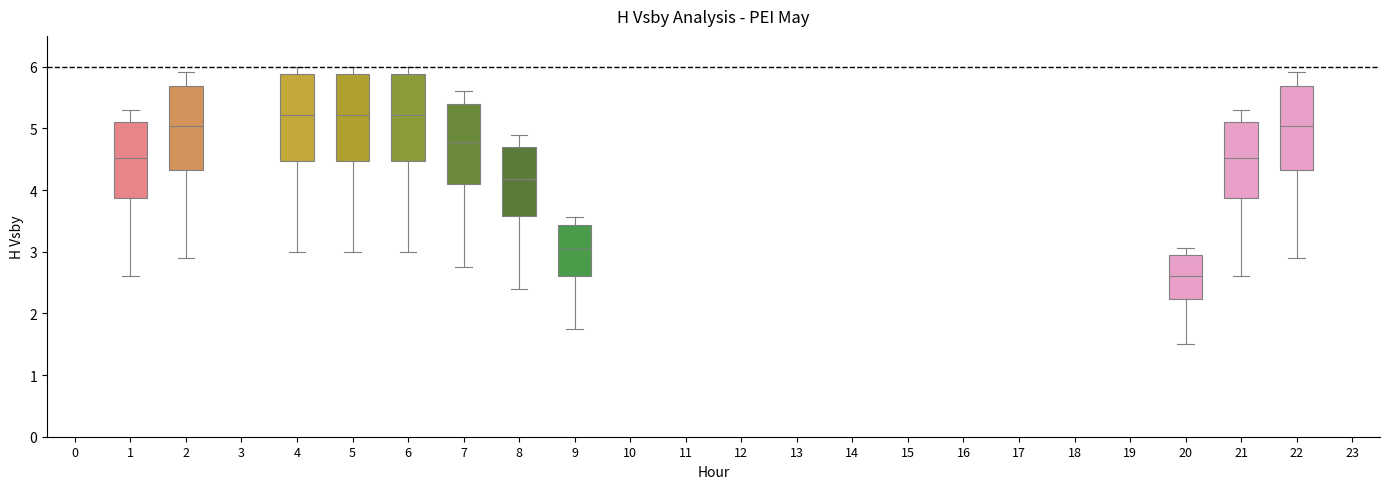

Reading left to right, transcribe this box plot: for each box, give where its median line is, the range the box spans, and where its two whiskers end, as read against the y-axis. The values are not printed on the chart, so give them approximately, as read against the axis.

1: median 4.5, box 3.9 to 5.1, whiskers 2.6 to 5.3
2: median 5.0, box 4.3 to 5.7, whiskers 2.9 to 5.9
4: median 5.2, box 4.5 to 5.9, whiskers 3.0 to 6.0
5: median 5.2, box 4.5 to 5.9, whiskers 3.0 to 6.0
6: median 5.2, box 4.5 to 5.9, whiskers 3.0 to 6.0
7: median 4.8, box 4.1 to 5.4, whiskers 2.8 to 5.6
8: median 4.2, box 3.6 to 4.7, whiskers 2.4 to 4.9
9: median 3.0, box 2.6 to 3.4, whiskers 1.8 to 3.6
20: median 2.6, box 2.2 to 2.9, whiskers 1.5 to 3.1
21: median 4.5, box 3.9 to 5.1, whiskers 2.6 to 5.3
22: median 5.0, box 4.3 to 5.7, whiskers 2.9 to 5.9